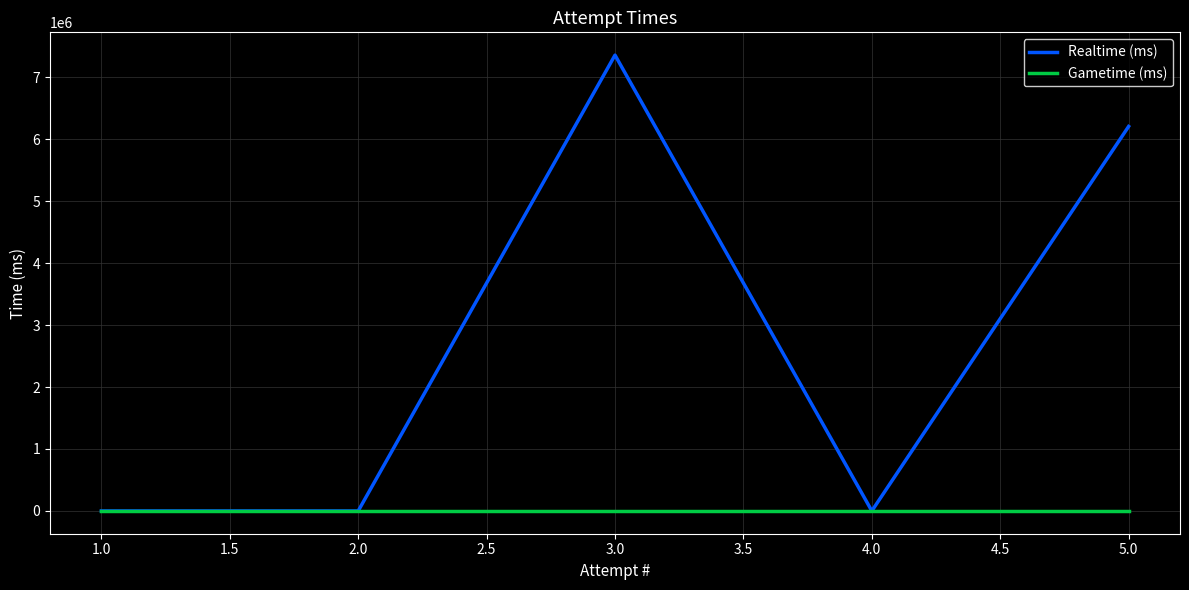

What is the average value of the Realtime (ms) series?

2712434